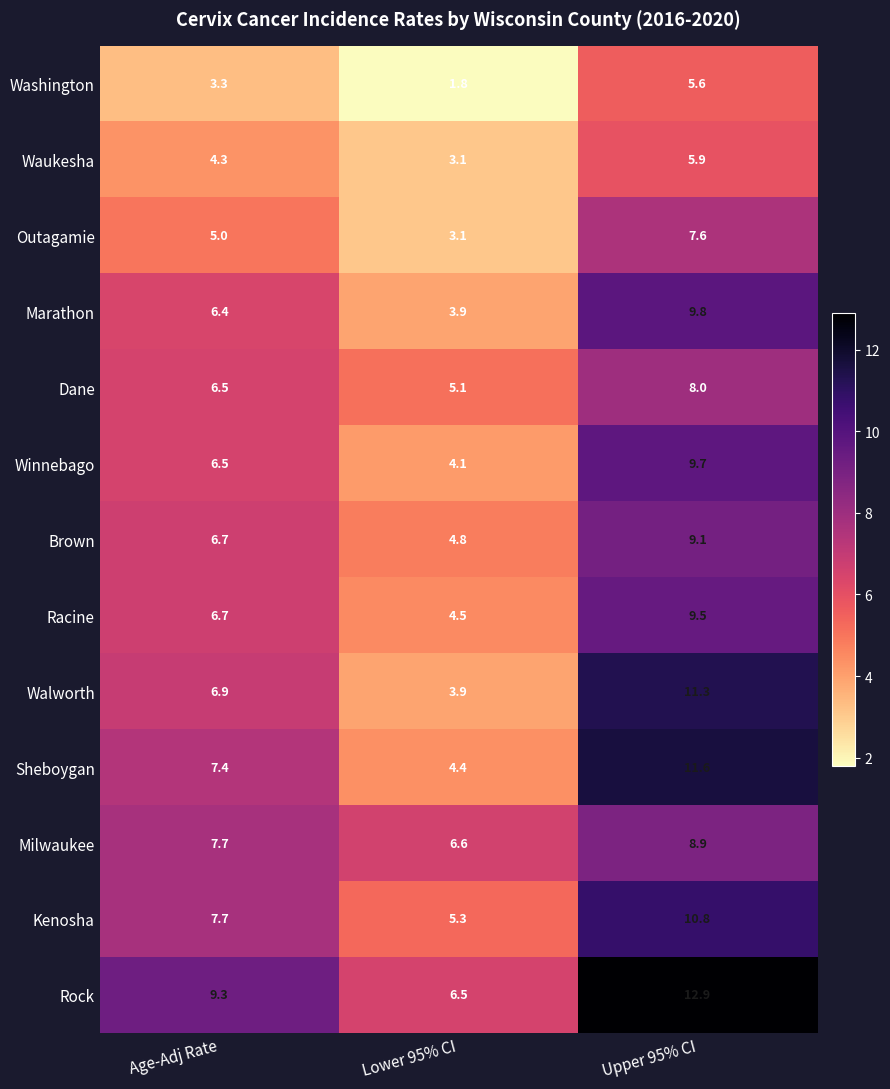

What is the average value of the Washington series?

3.6